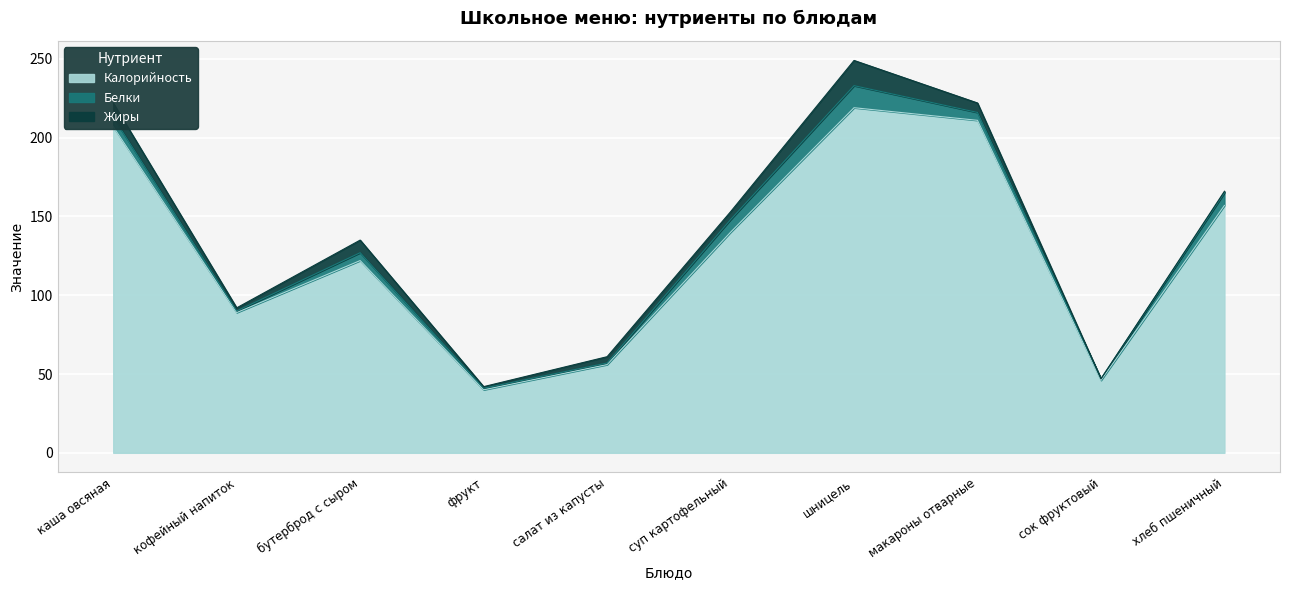

Does the chart display data point markers on the line(s)?

No